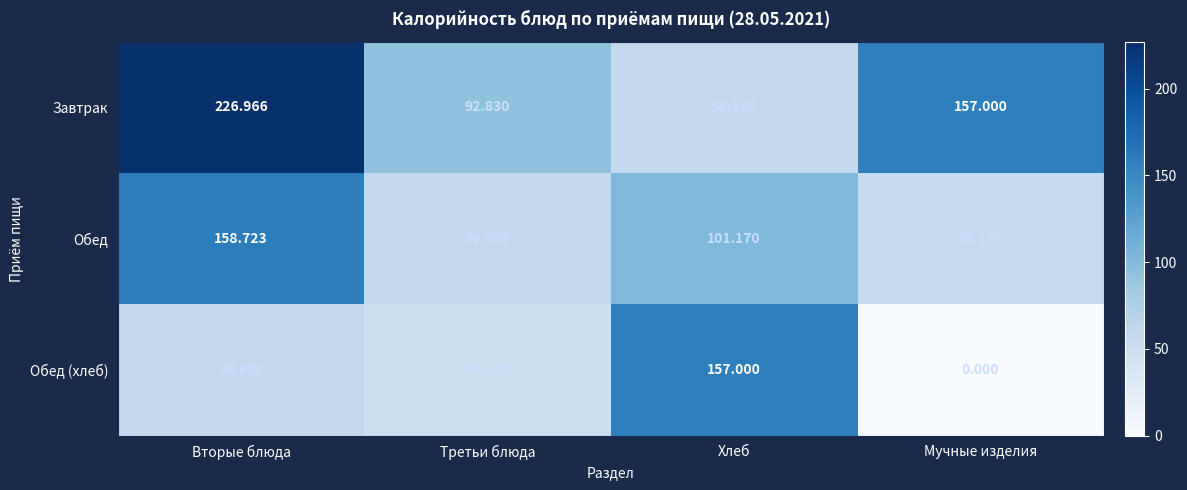

Where does the Завтрак series first go above 157?

Вторые блюда